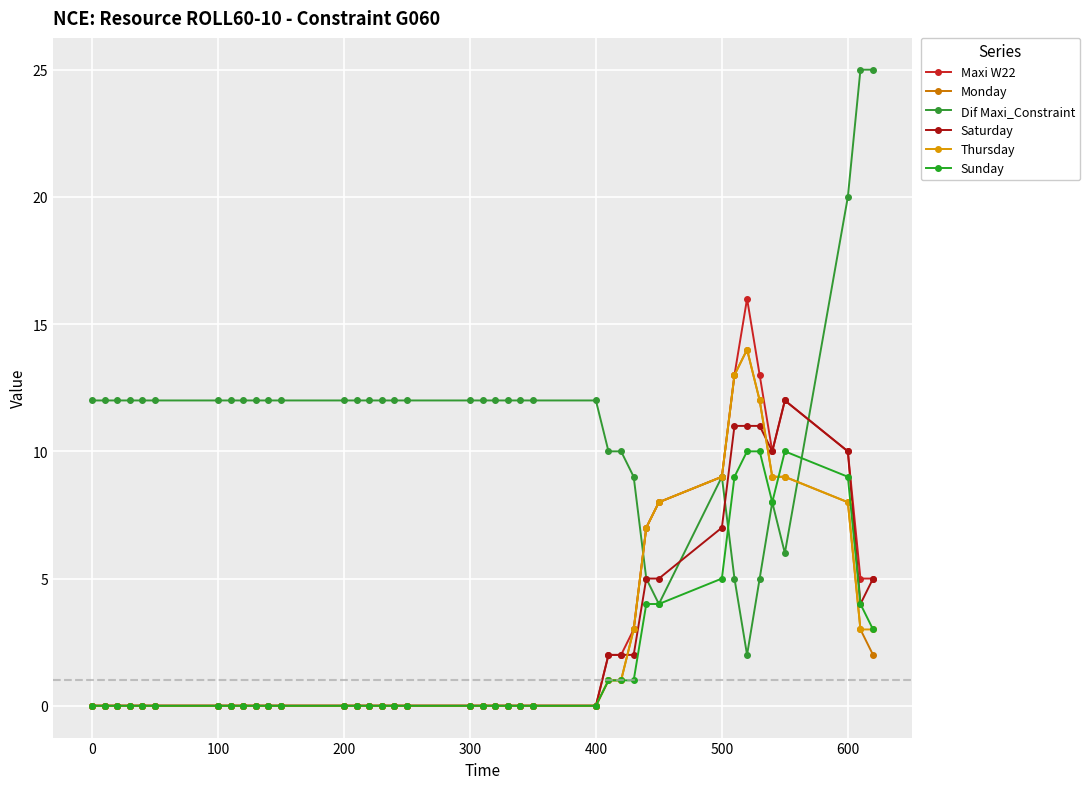

Reading right to left, list all the values displayed in this chart.

Maxi W22: 5	5	10	12	10	13	16	13	9	8	7	3	2	2	0	0	0	0	0	0	0	0	0	0	0	0	0	0	0	0	0	0	0	0	0	0	0	0	0
Monday: 2	3	8	9	9	12	14	13	9	8	7	3	1	1	0	0	0	0	0	0	0	0	0	0	0	0	0	0	0	0	0	0	0	0	0	0	0	0	0
Dif Maxi_Constraint: 25	25	20	6	8	5	2	5	9	4	5	9	10	10	12	12	12	12	12	12	12	12	12	12	12	12	12	12	12	12	12	12	12	12	12	12	12	12	12
Saturday: 5	4	10	12	10	11	11	11	7	5	5	2	2	2	0	0	0	0	0	0	0	0	0	0	0	0	0	0	0	0	0	0	0	0	0	0	0	0	0
Thursday: 3	3	8	9	9	12	14	13	9	8	7	3	1	1	0	0	0	0	0	0	0	0	0	0	0	0	0	0	0	0	0	0	0	0	0	0	0	0	0
Sunday: 3	4	9	10	8	10	10	9	5	4	4	1	1	1	0	0	0	0	0	0	0	0	0	0	0	0	0	0	0	0	0	0	0	0	0	0	0	0	0